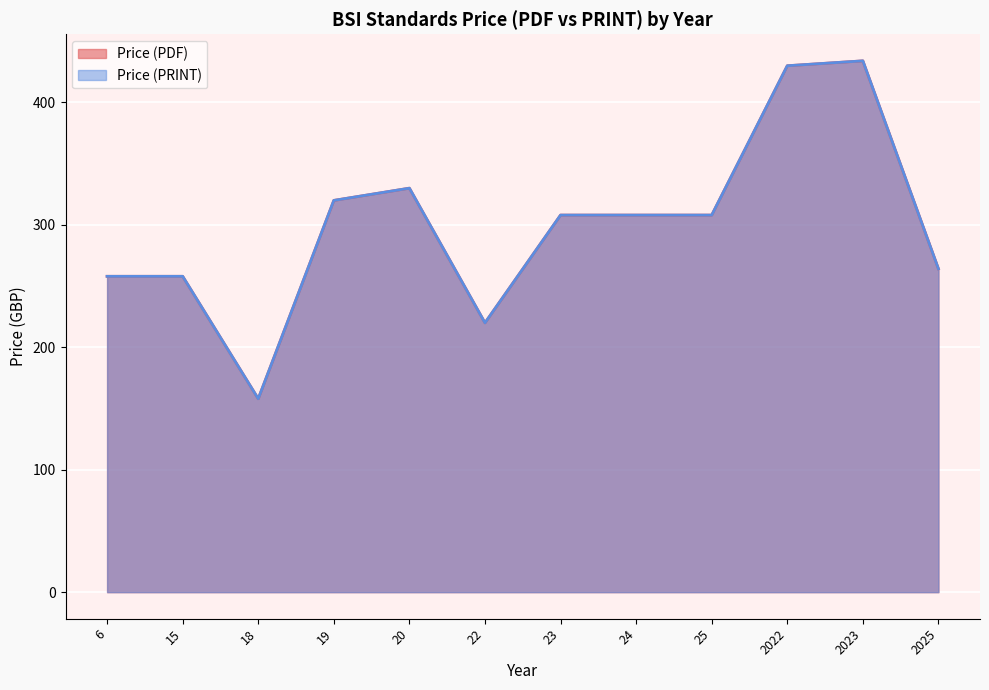

Which series has the largest total across all categories?

Price (PDF)